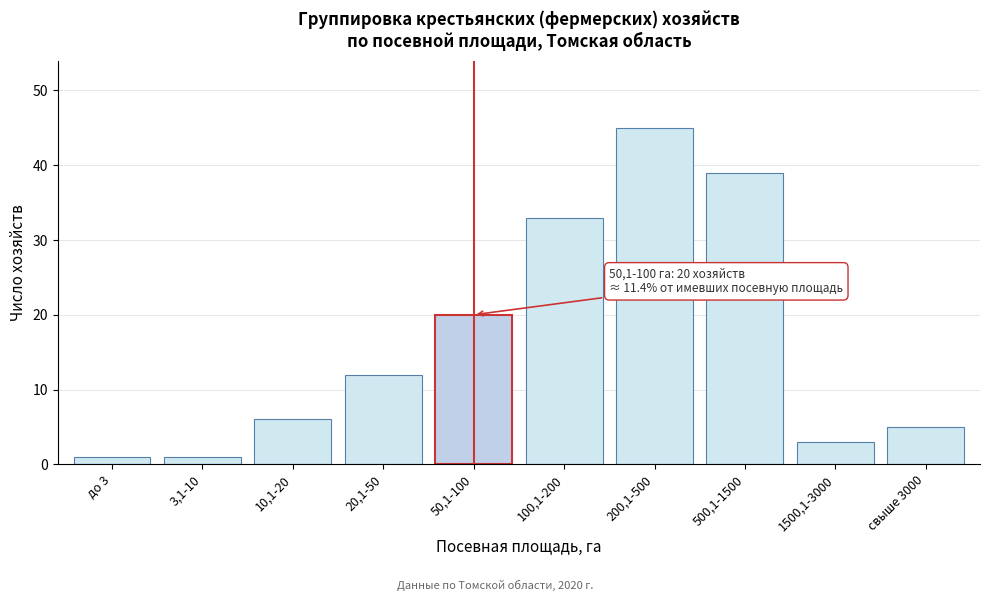

Reading left to right, what are all the values shown in this chart?

1	1	6	12	20	33	45	39	3	5